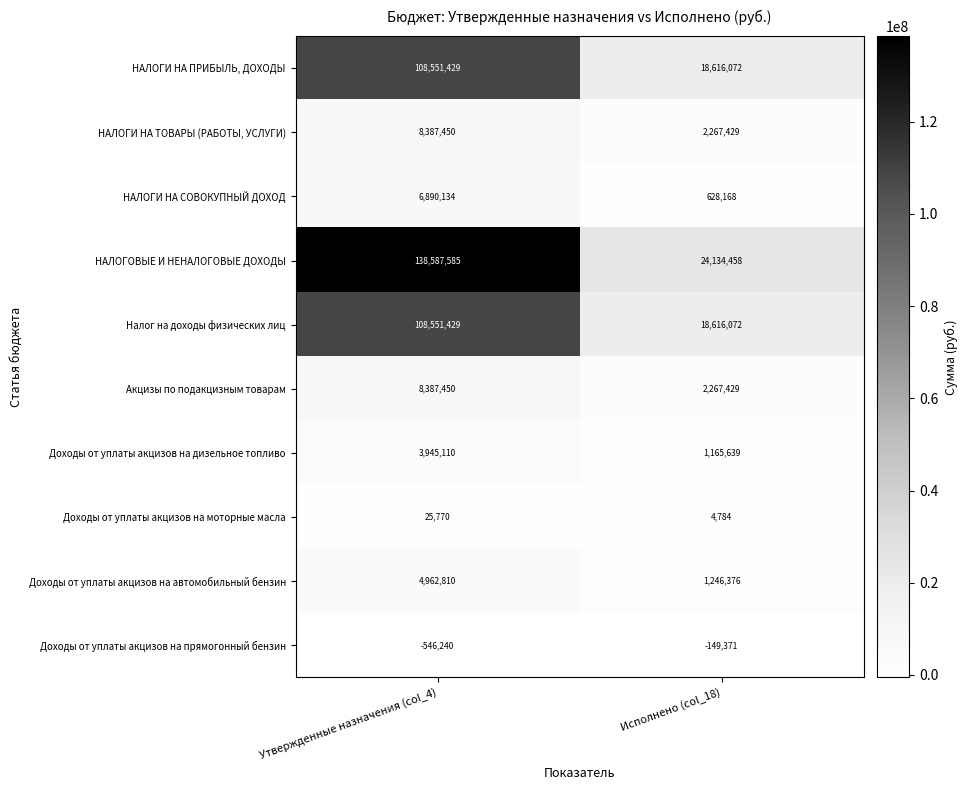

What is the difference between the highest and lowest values at Исполнено (col_18)?

24283829